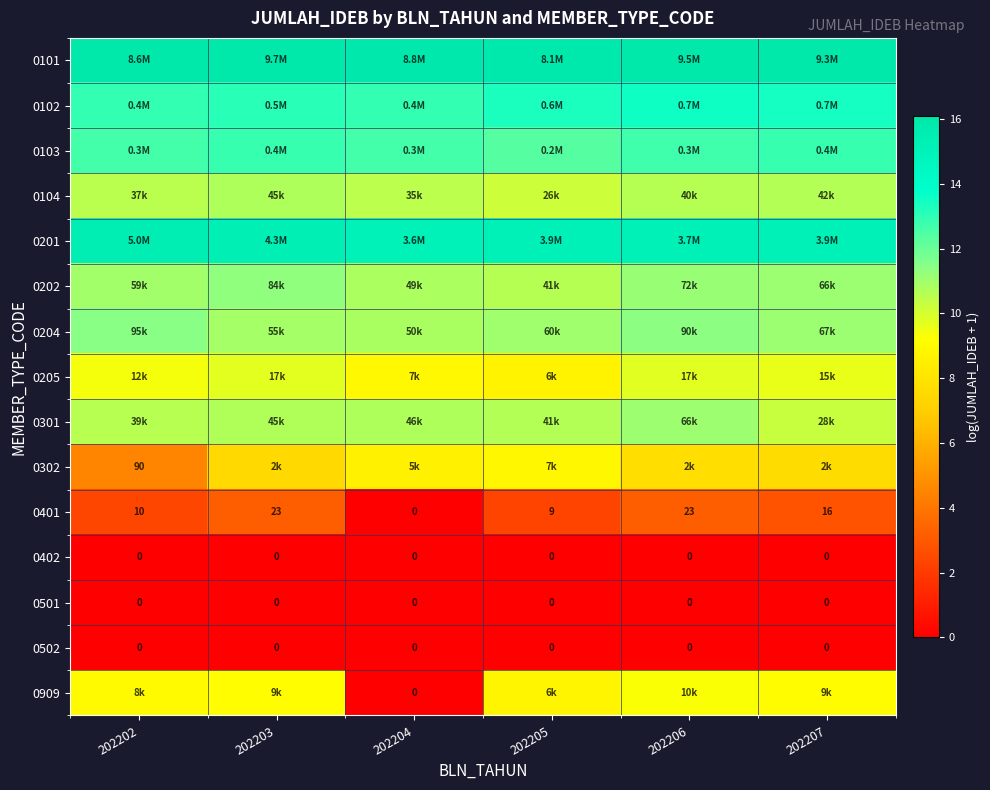

How many values in the 0909 series exceed 9?

4